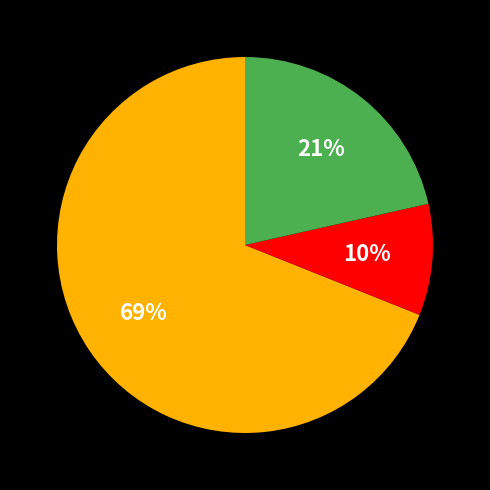

Is there any slice that represents more than half of the pie?

Yes